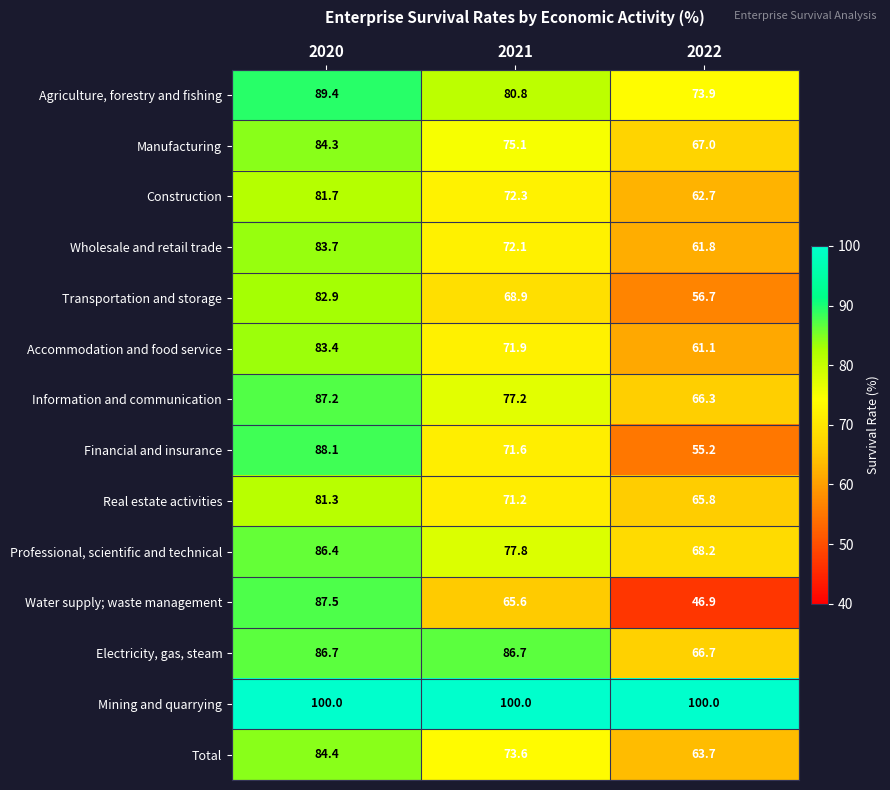

What is the sum of the Electricity, gas, steam values at 2021 and 2022?

153.4